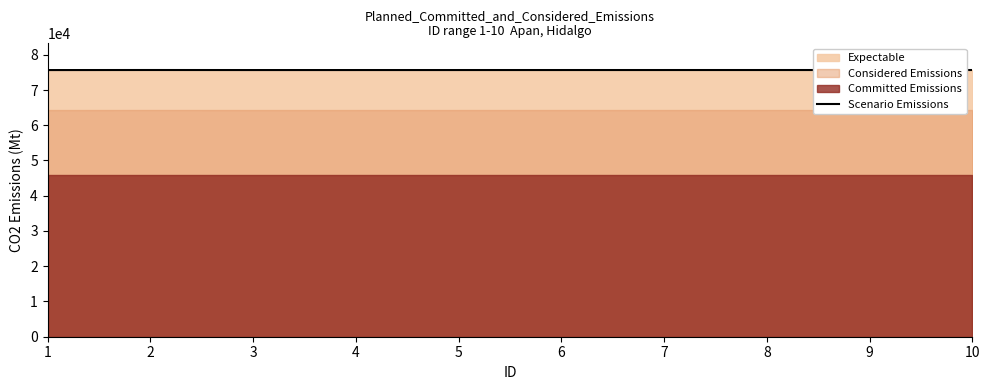

What value does the data have at 1, to the nearest 10?

75660